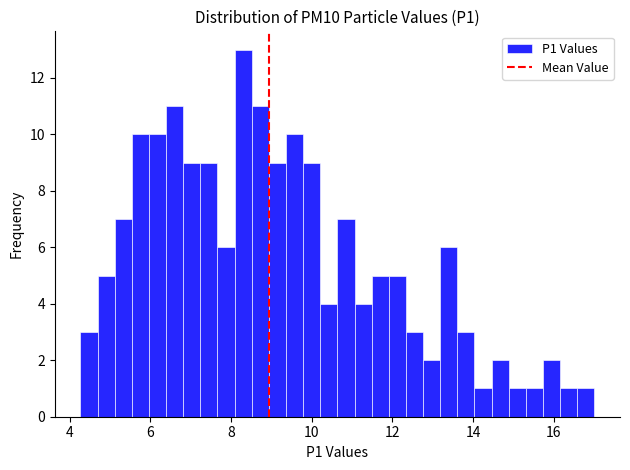

Around what value on the x-axis is the tallest bar? Give the approximate position of its centre, as read against the axis.

8.4